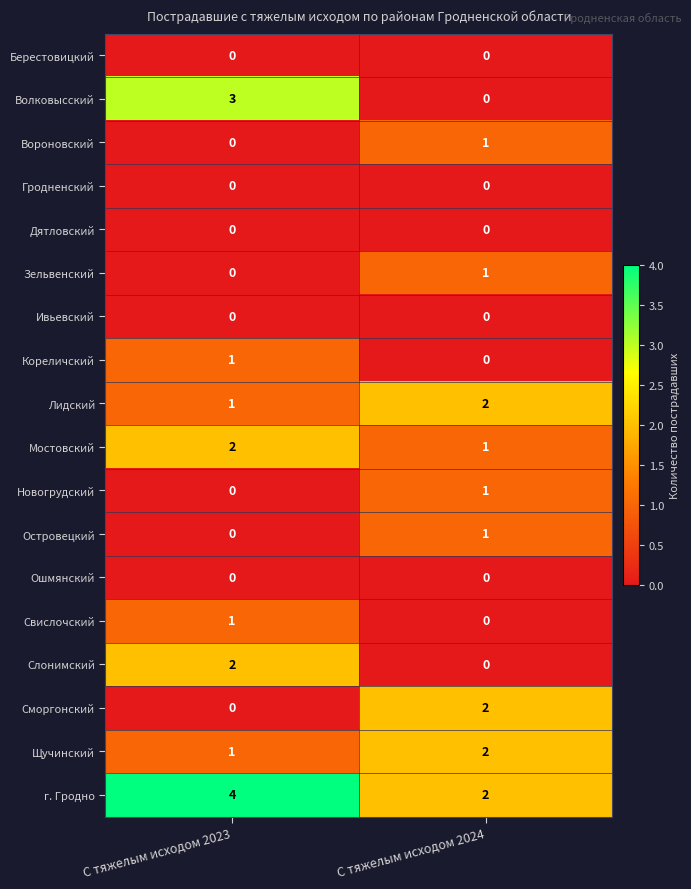

Which category has the lowest value in the Сморгонский series?

С тяжелым исходом 2023